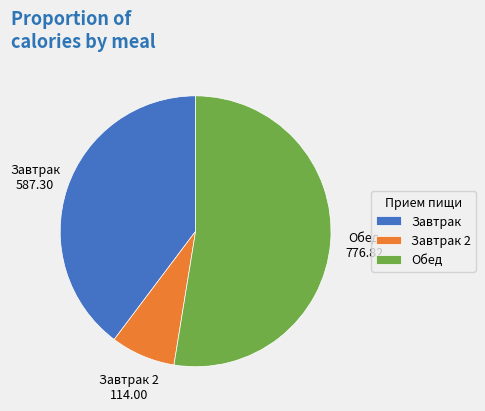

Is it true that Обед is 60% of the pie?

False